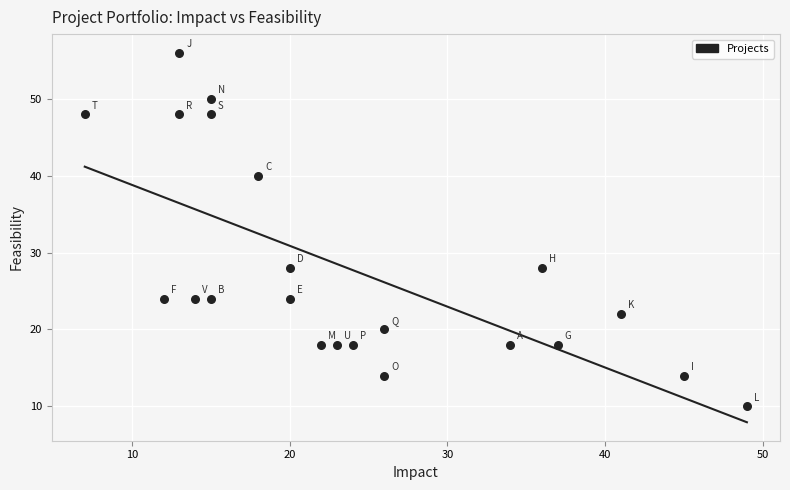

What is the range of Y values (max minus min)?

46